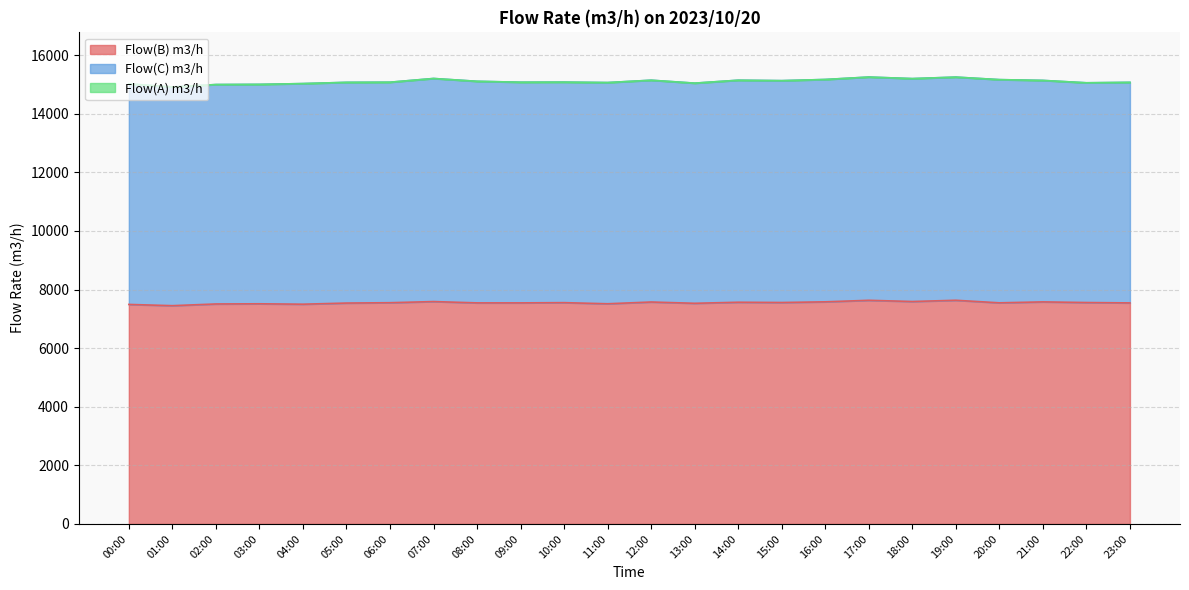

Rank the series at 04:00 from highest to lowest value.

Flow(C) m3/h, Flow(B) m3/h, Flow(A) m3/h